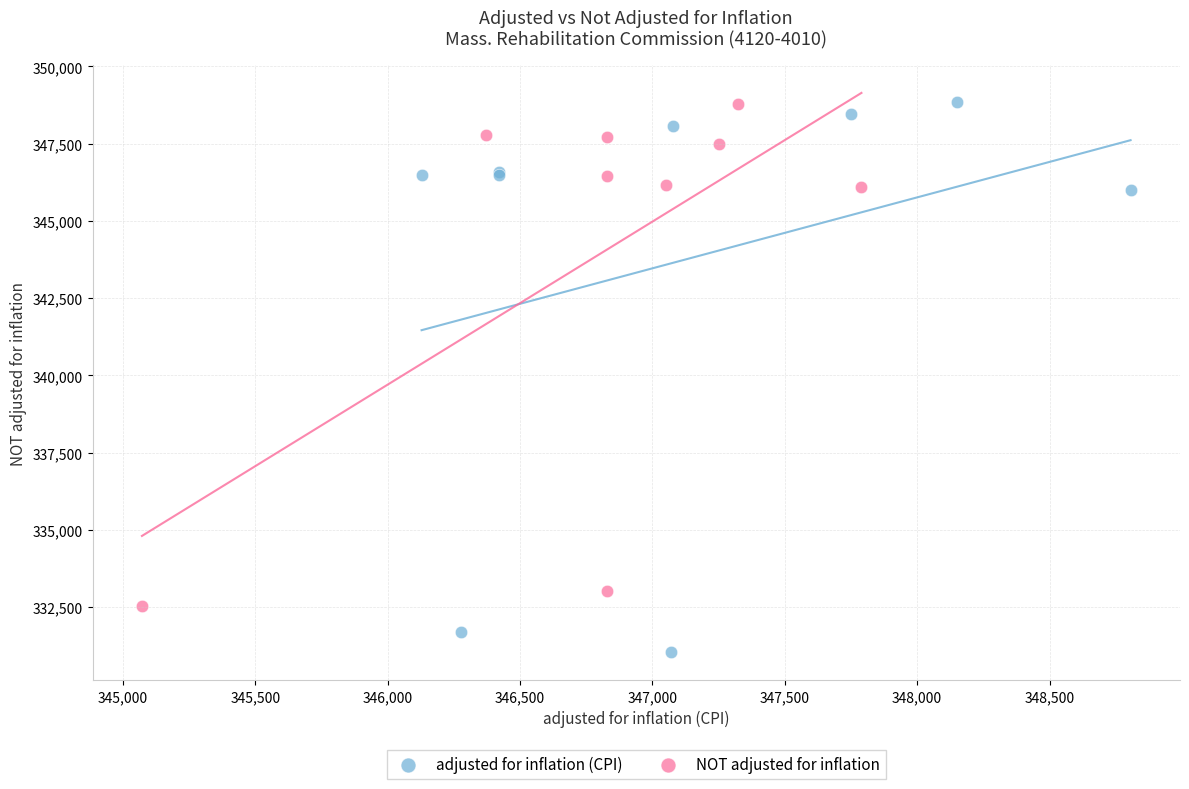

Which series reaches the minimum Y coordinate?

adjusted for inflation (CPI)